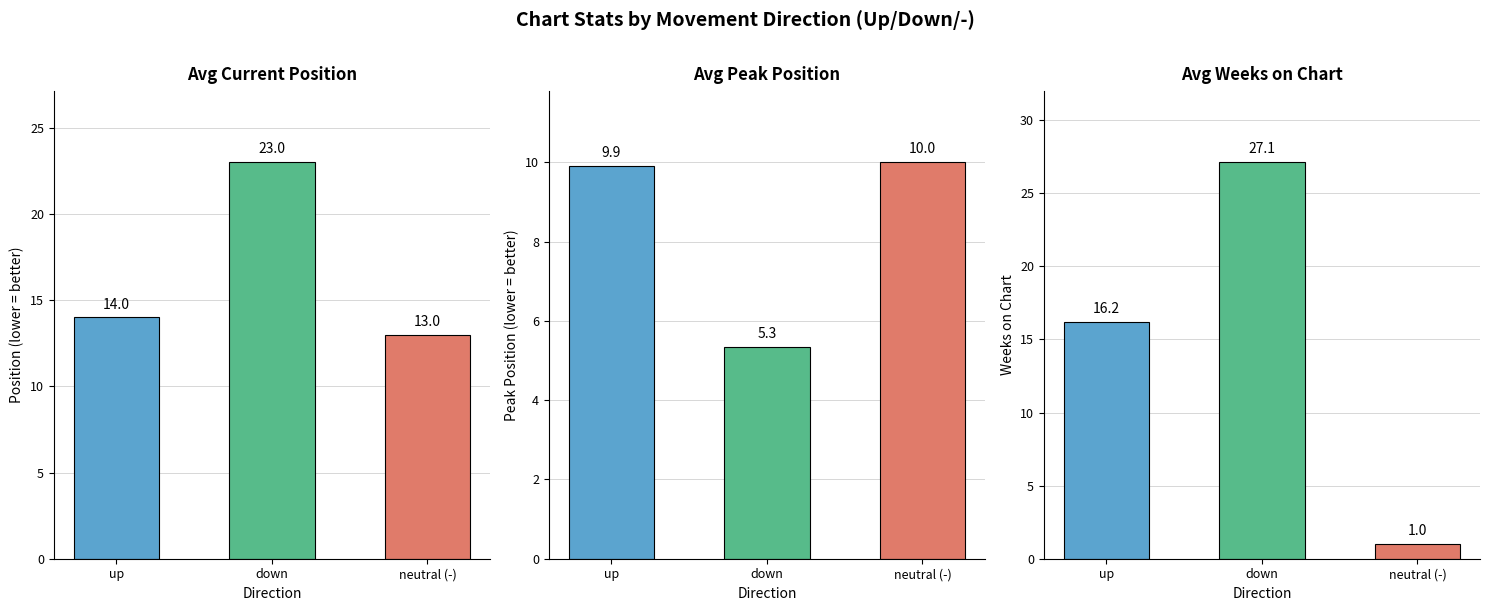

Between down and -, which is larger?

down